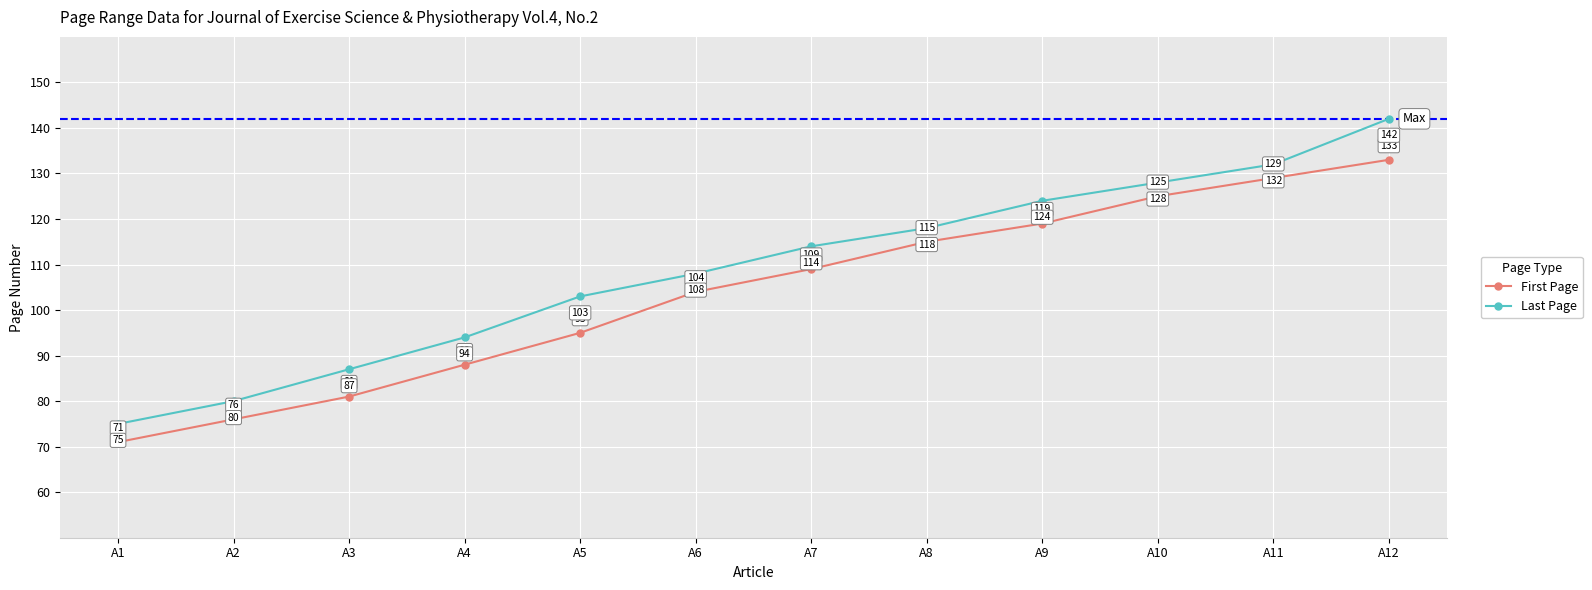

What is the total value across all series at A7?

223